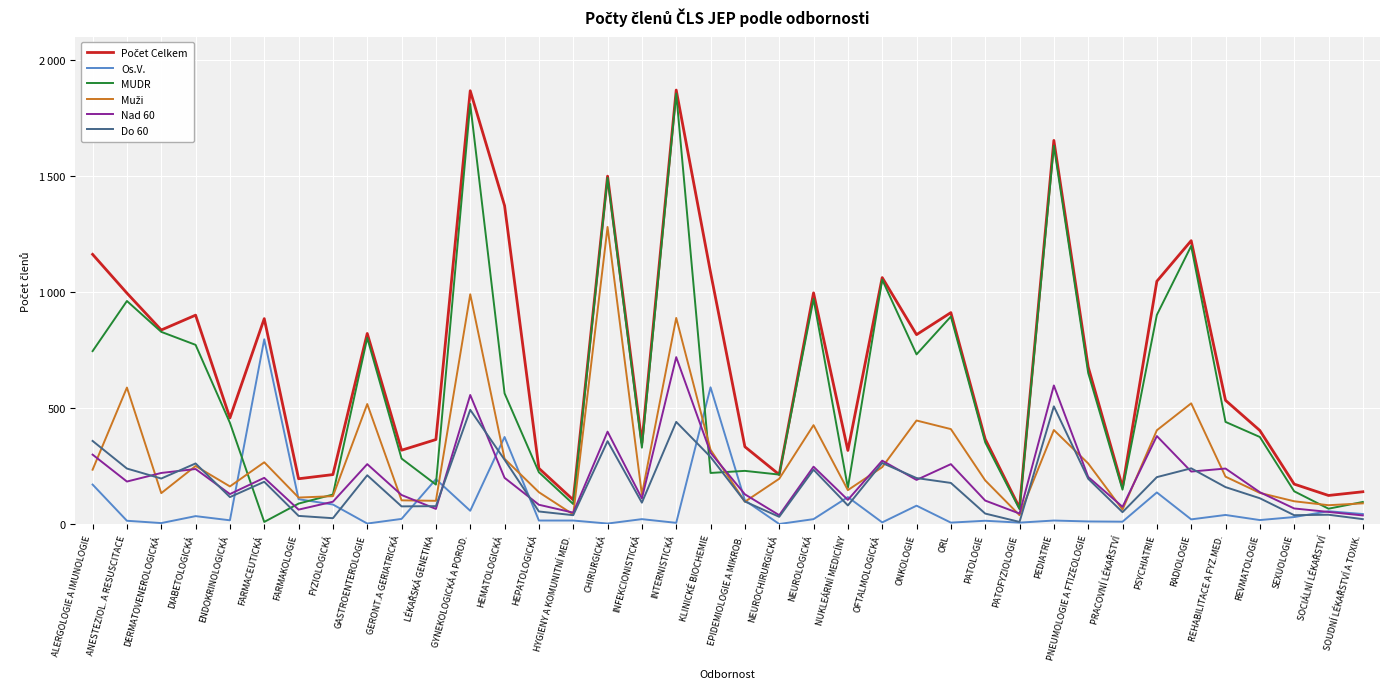

What is the label of the 2nd point from the left?

ANESTEZIOL. A RESUSCITACE